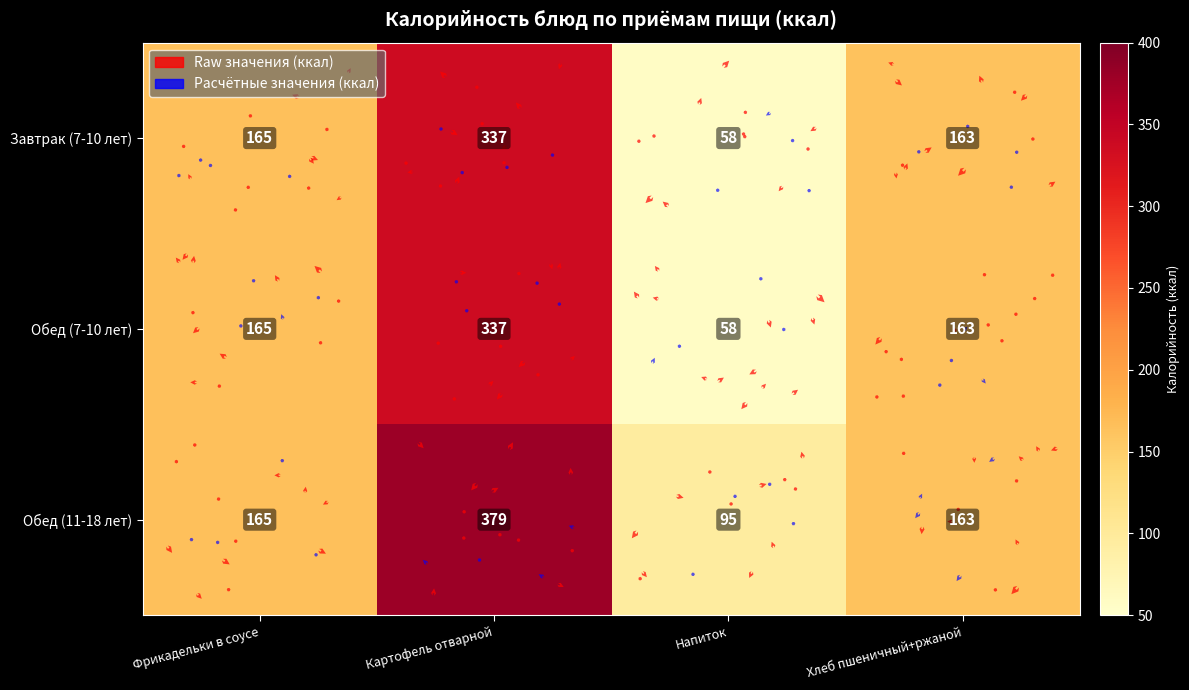

The value of Картофель отварной at 0 is 337. True or false?

True